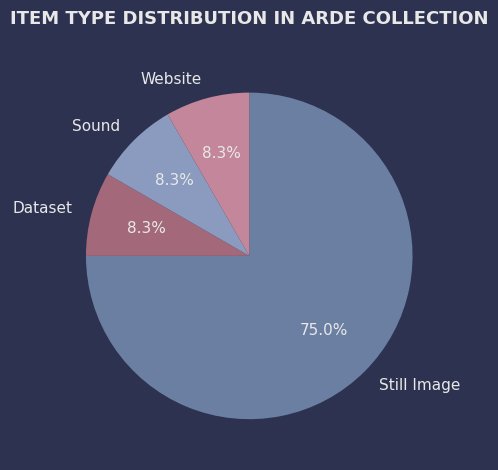

What is the ratio of the value at Still Image to the value at Website?

9.0